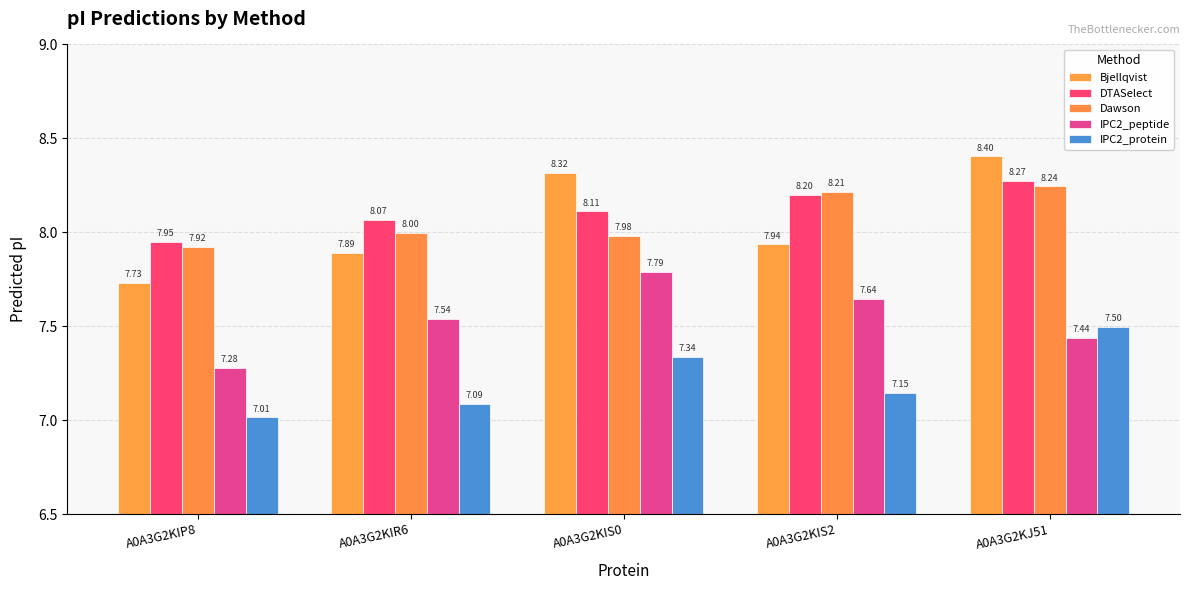

At how many categories does at least one series exceed 7?

5